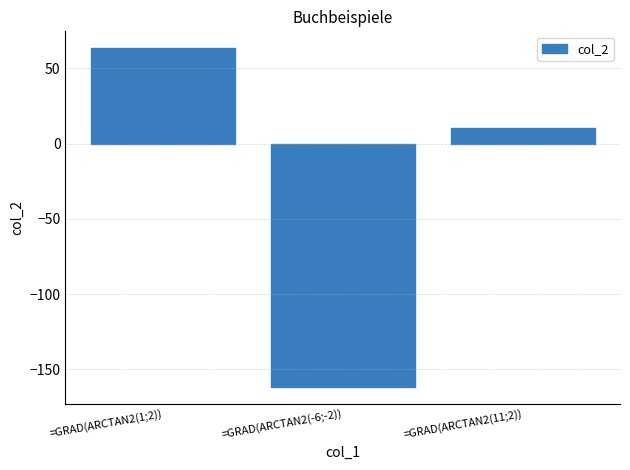

What is the difference between the values at =GRAD(ARCTAN2(1;2)) and =GRAD(ARCTAN2(-6;-2))?

225.0